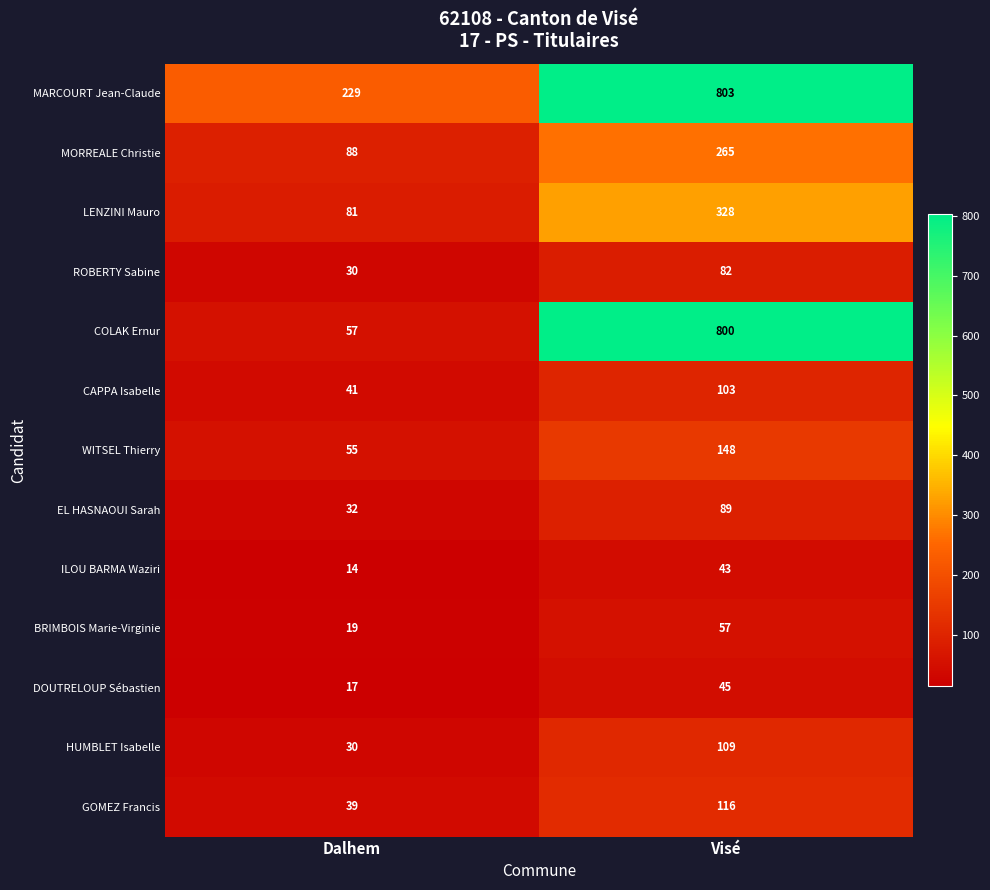

What is the difference between the BRIMBOIS Marie-Virginie values at Dalhem and Visé?

38